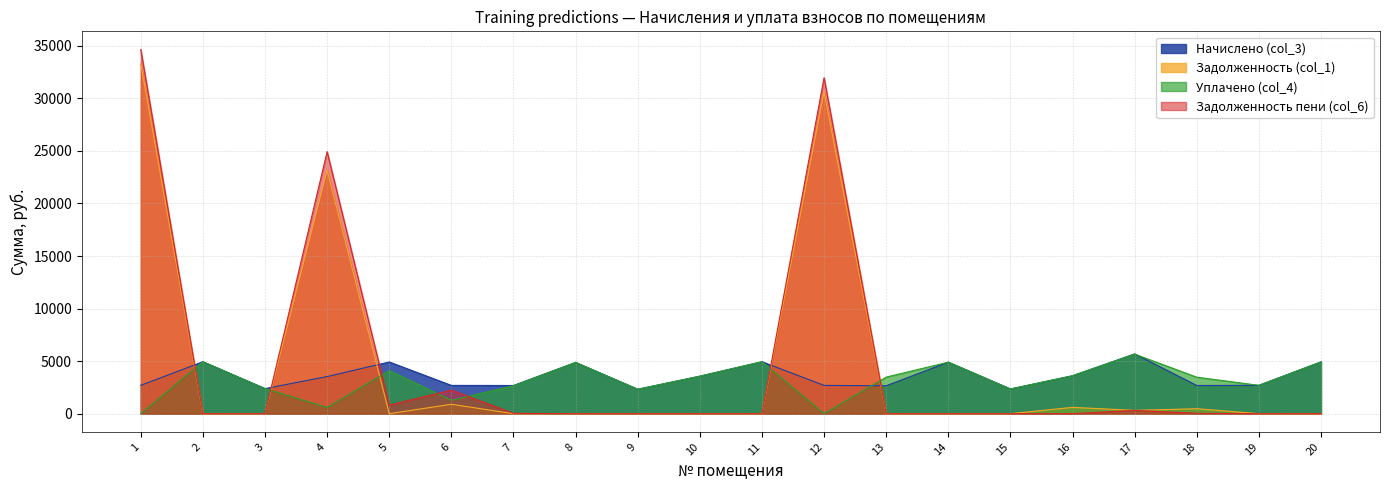

What is the difference between the maximum and minimum values in the Задолженность пени (col_6) series?

34645.8